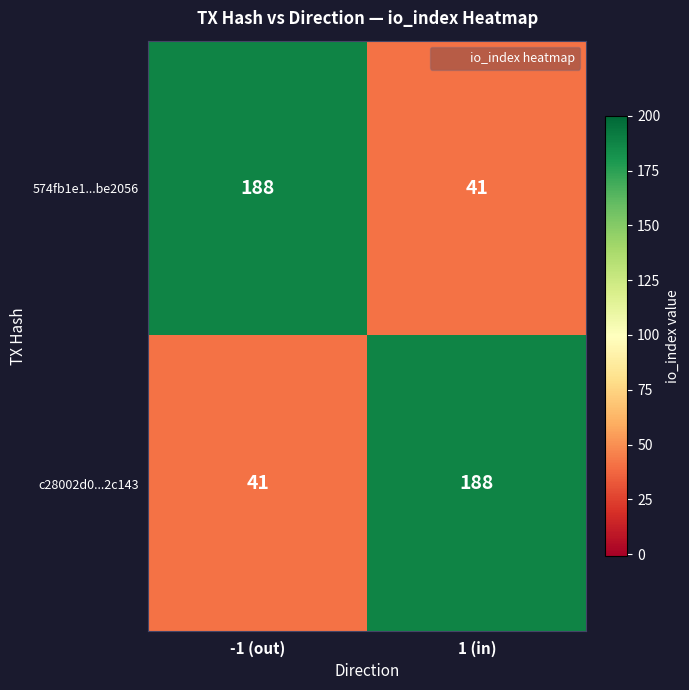

Rank the categories by 574fb1e1...be2056 value from highest to lowest.

-1 (out), 1 (in)